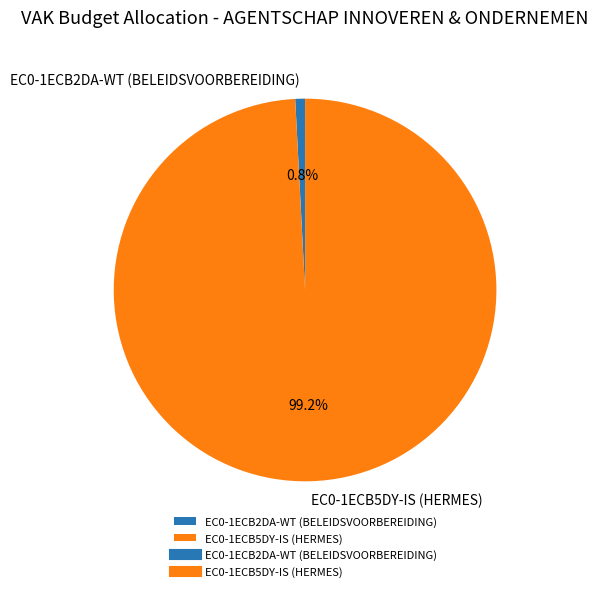

Combined, do EC0-1ECB2DA-WT (BELEIDSVOORBEREIDING) and EC0-1ECB5DY-IS (HERMES) account for over 50%?

Yes